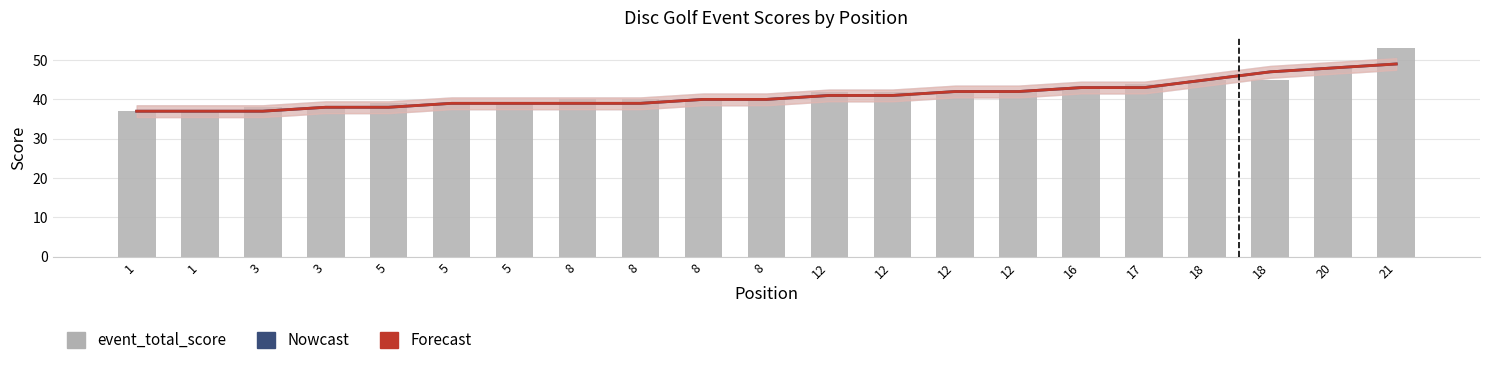

The Forecast (event_relative_score shifted) series shows 17 at 1. True or false?

False